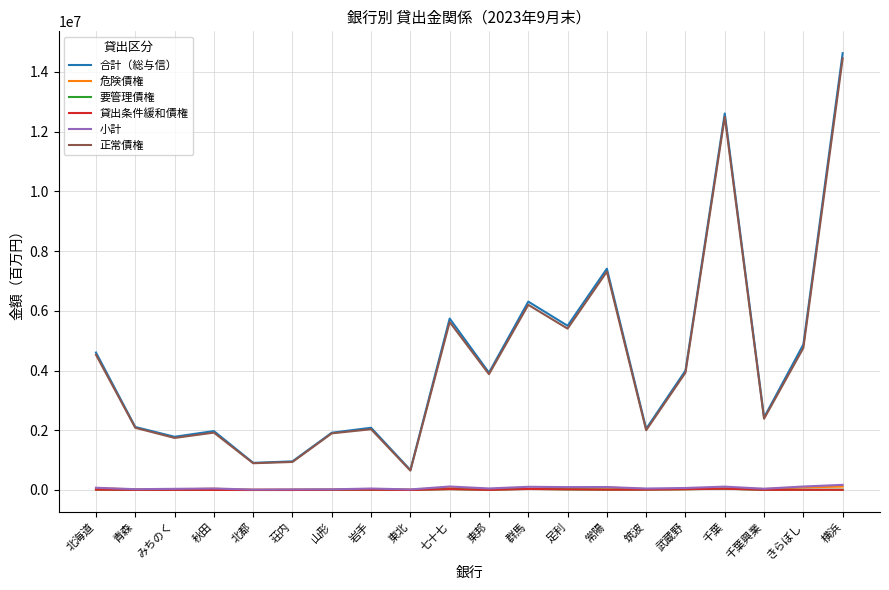

The 要管理債権 series shows 678 at 東北. True or false?

True